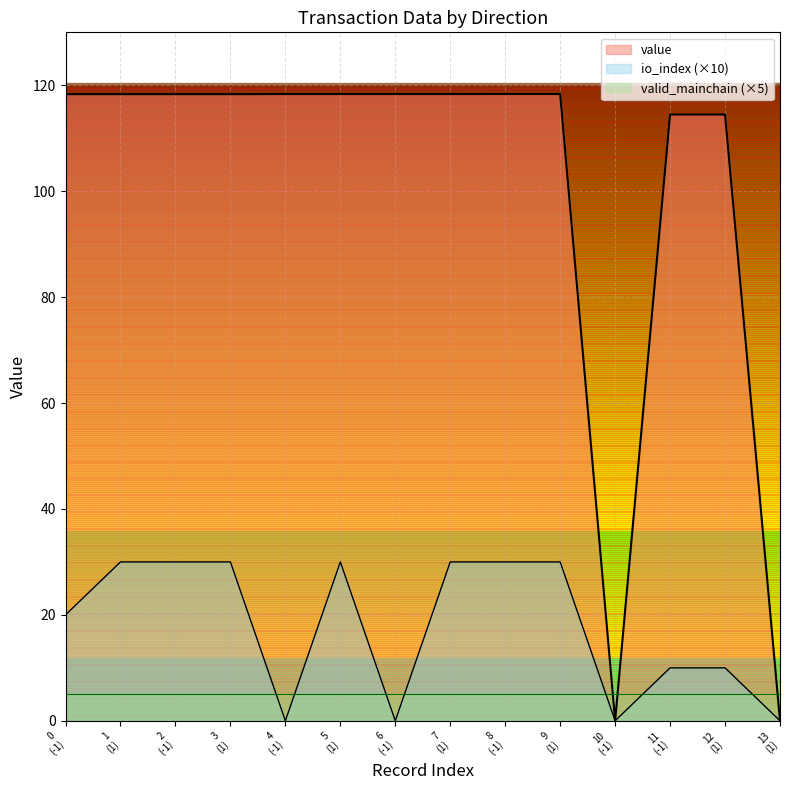

What is the greatest value displayed?

118.3